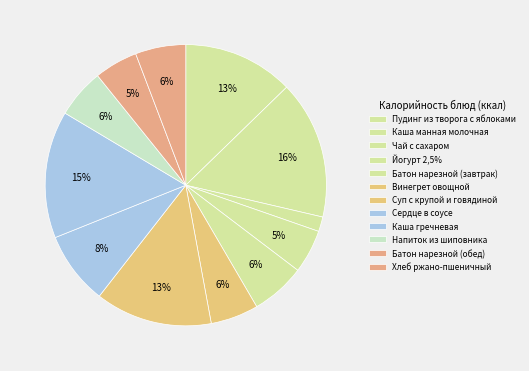

How many slices are in this pie chart?

12